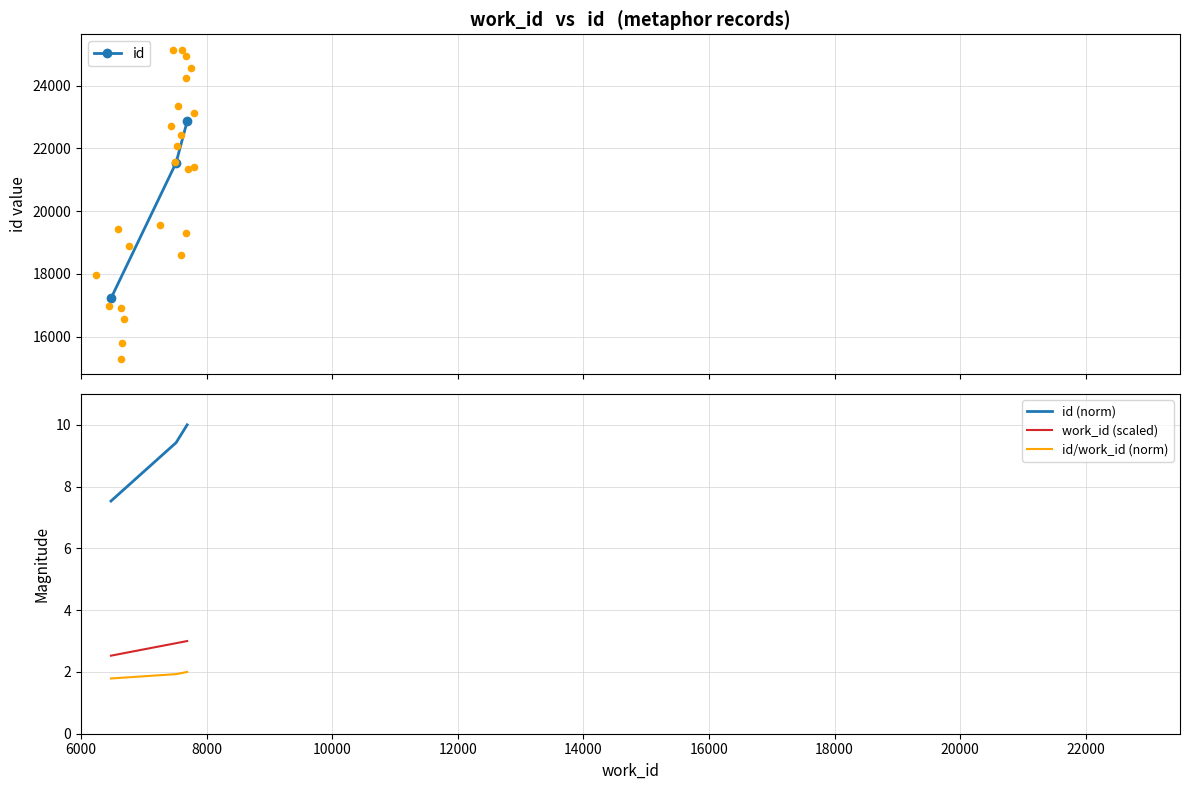

Which series has the largest total across all categories?

id